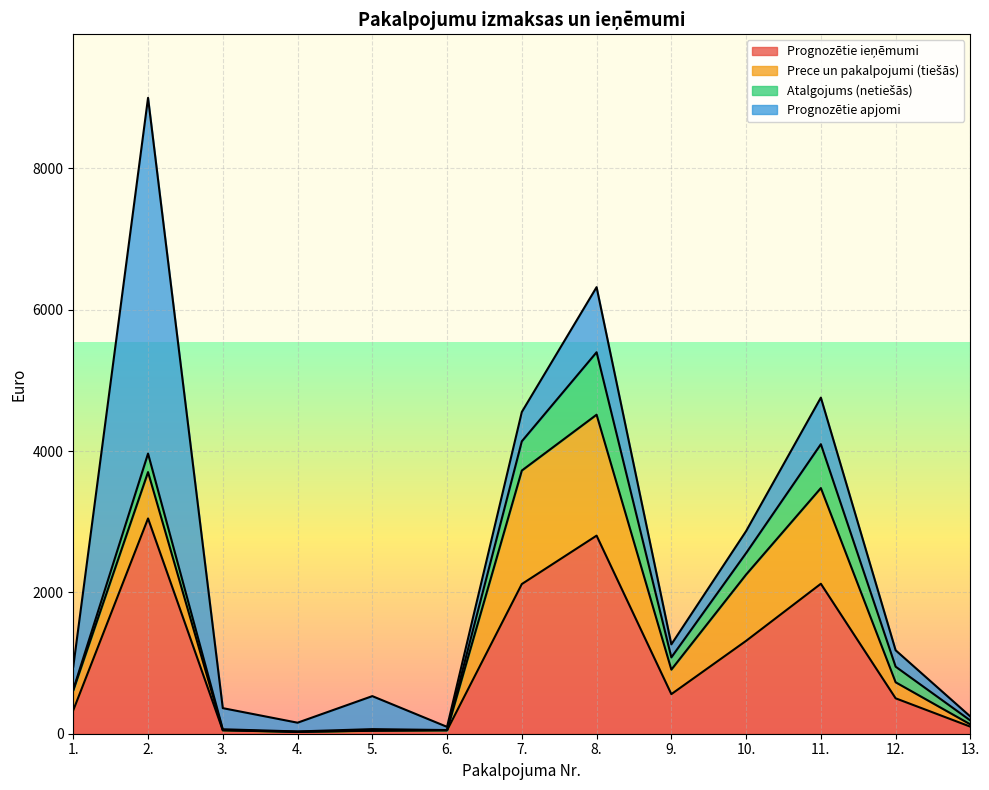

In Prognozētie apjomi, how many points are higher than both neighbors (excluding endpoints)?

4